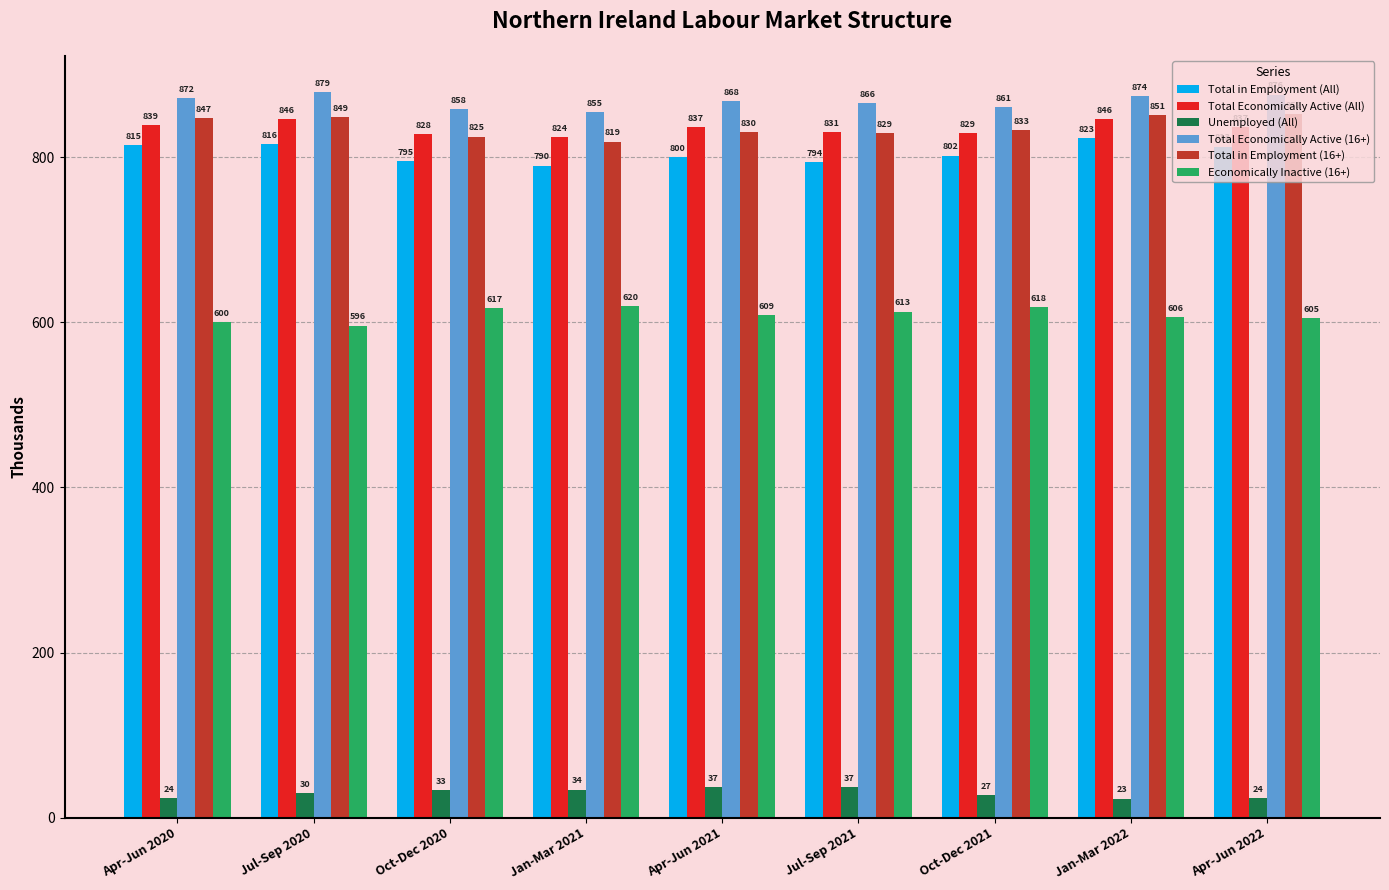

Reading left to right, extract all data points from this chart.

Total in Employment (All): 815	816	795	790	800	794	802	823	813
Total Economically Active (All): 839	846	828	824	837	831	829	846	837
Unemployed (All): 24	30	33	34	37	37	27	23	24
Total Economically Active (16+): 872	879	858	855	868	866	861	874	876
Total in Employment (16+): 847	849	825	819	830	829	833	851	852
Economically Inactive (16+): 600	596	617	620	609	613	618	606	605